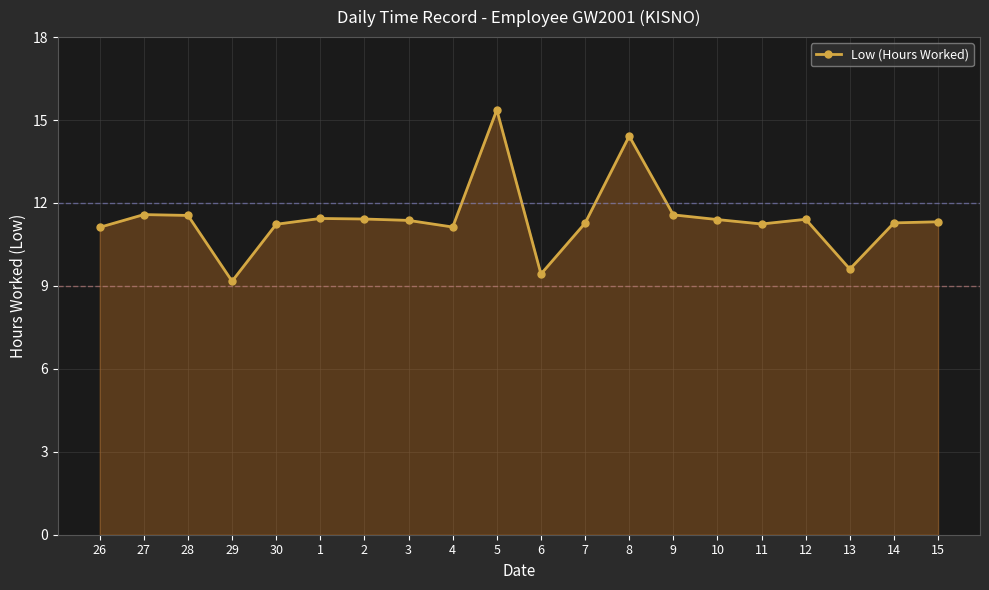

What is the ratio of the value at 1 to the value at 4?

1.0